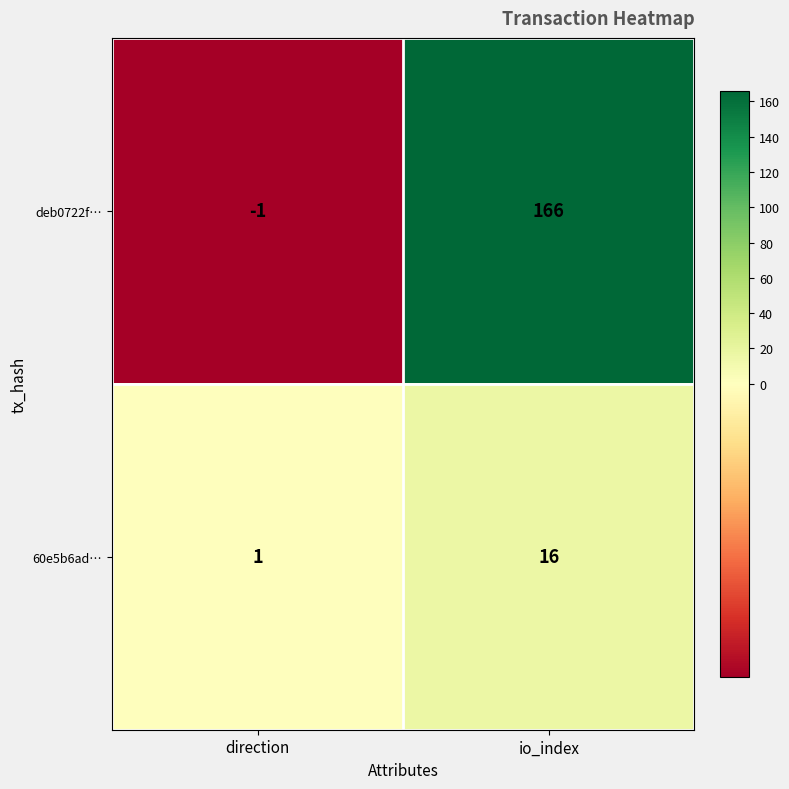

What is the sum of all 60e5b6ad… values?

17